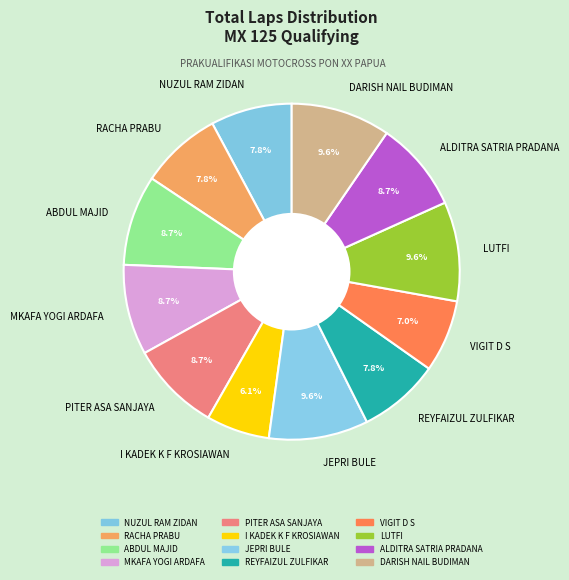

Is there any slice that represents more than half of the pie?

No